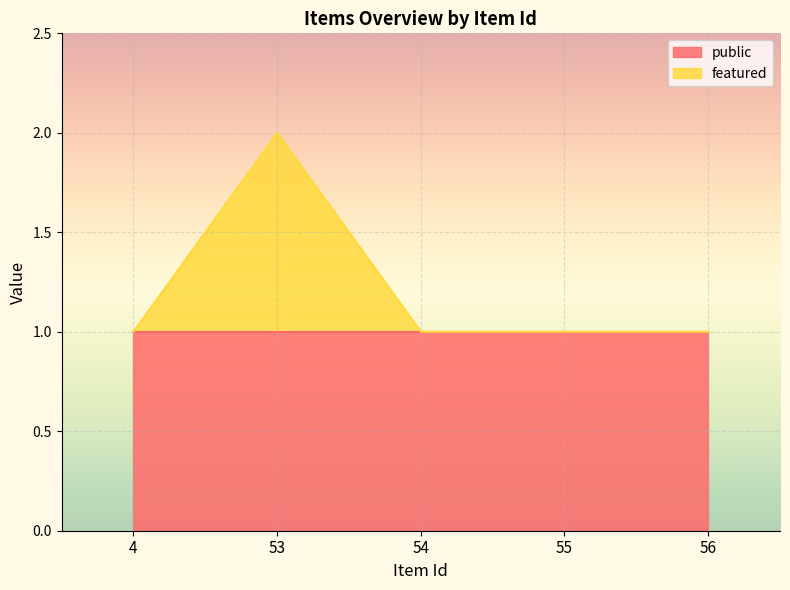

What is the greatest value displayed?

2